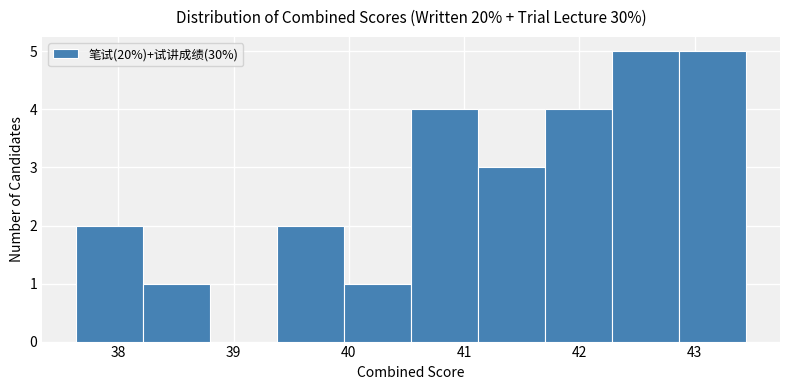

What is the height of the bar covering 37.6 to 38.2 on the x-axis? Neither the bar edges nor the heights are printed on the chart, so give them approximately, as read against the axes.

2